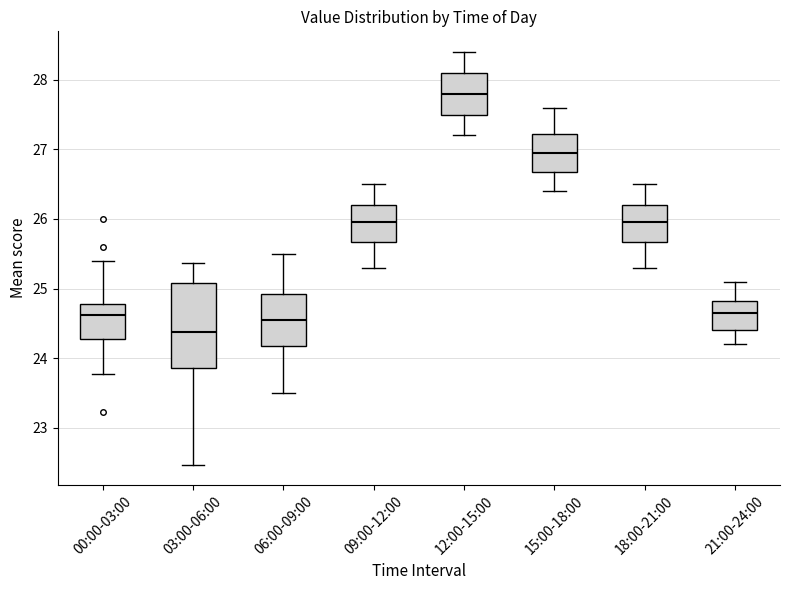

Which box is the tallest, from its lower edge to its upper edge?

03:00-06:00